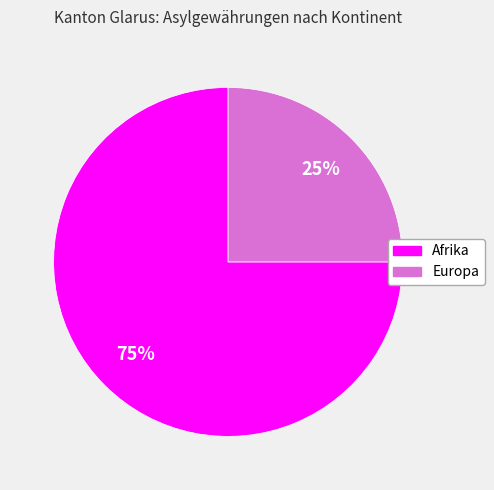

To the nearest percent, what is the average slice percentage?

50%